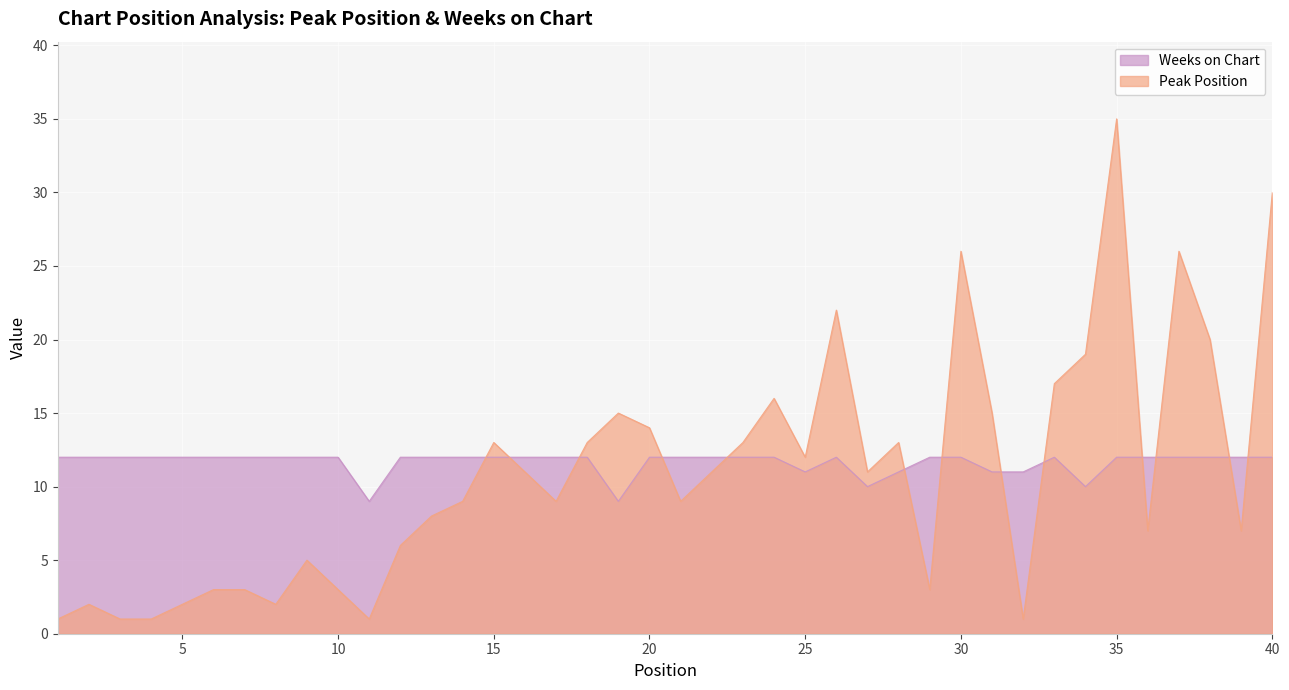

At 6, list the series in order from largest to smallest.

Weeks on Chart, Peak Position